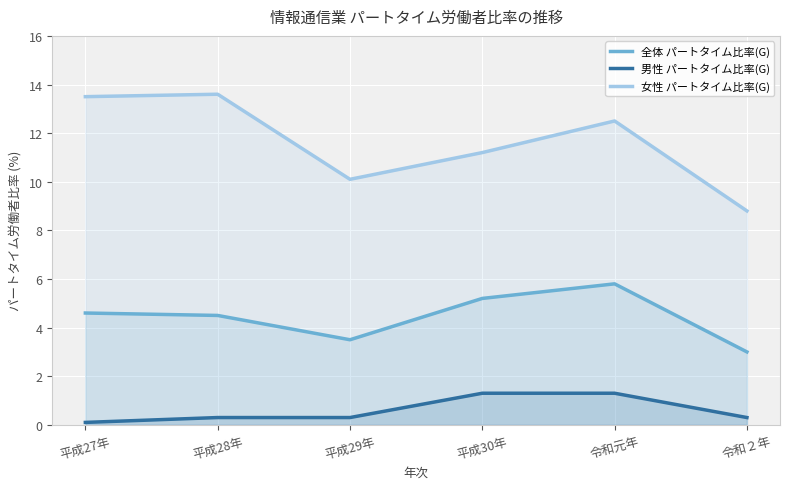

True or false: 男性 パートタイム比率(G) and 全体 パートタイム比率(G) cross at least once.

False